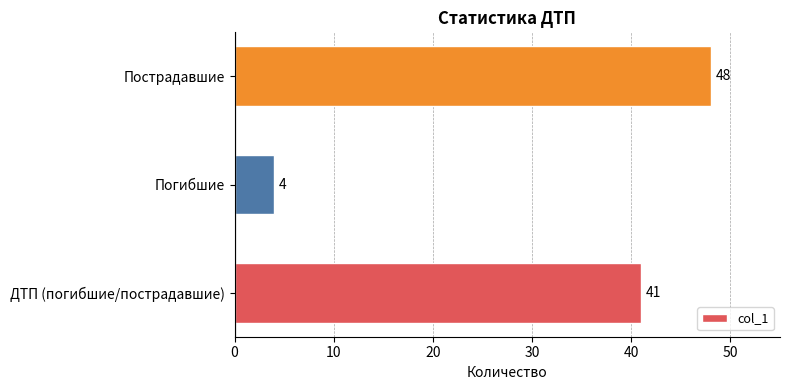

Which label corresponds to the smallest value in the chart?

Погибшие